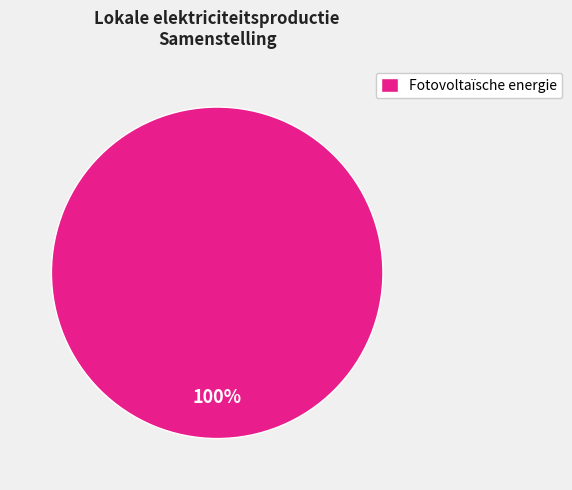

Rank the categories by value from lowest to highest.

Fotovoltaïsche energie